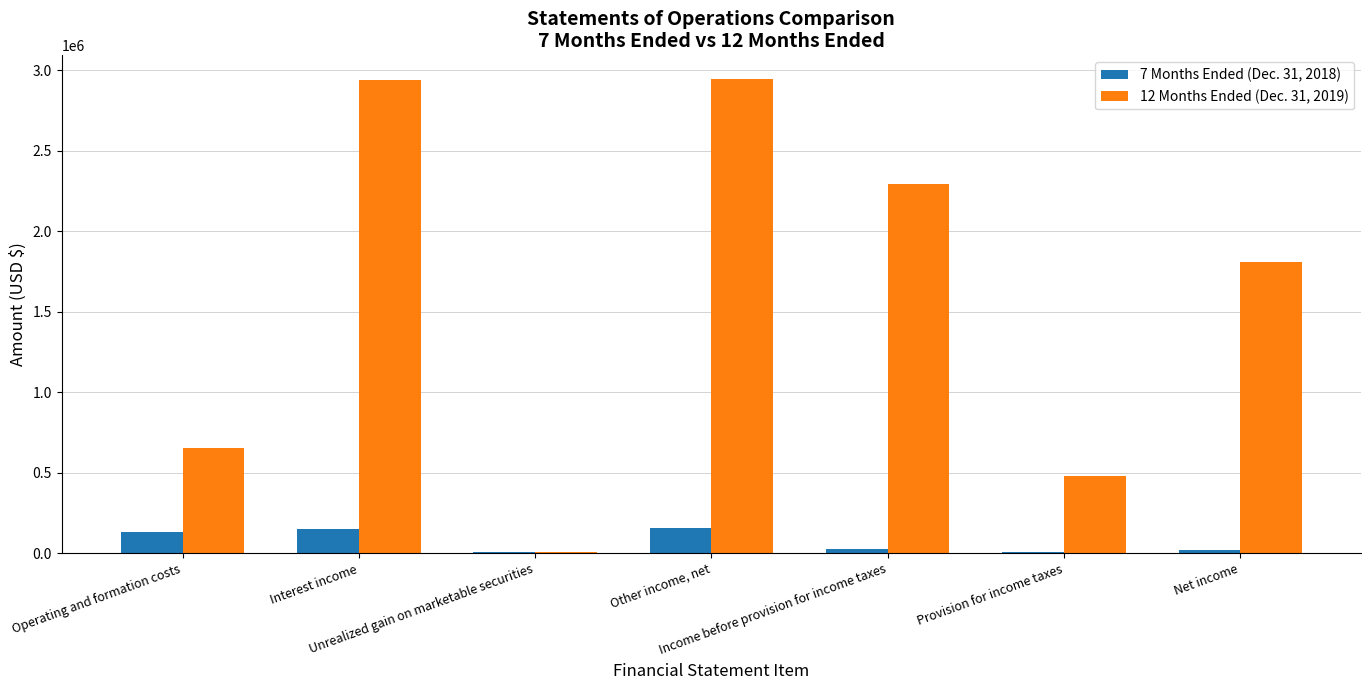

What is the greatest value displayed?

2946660